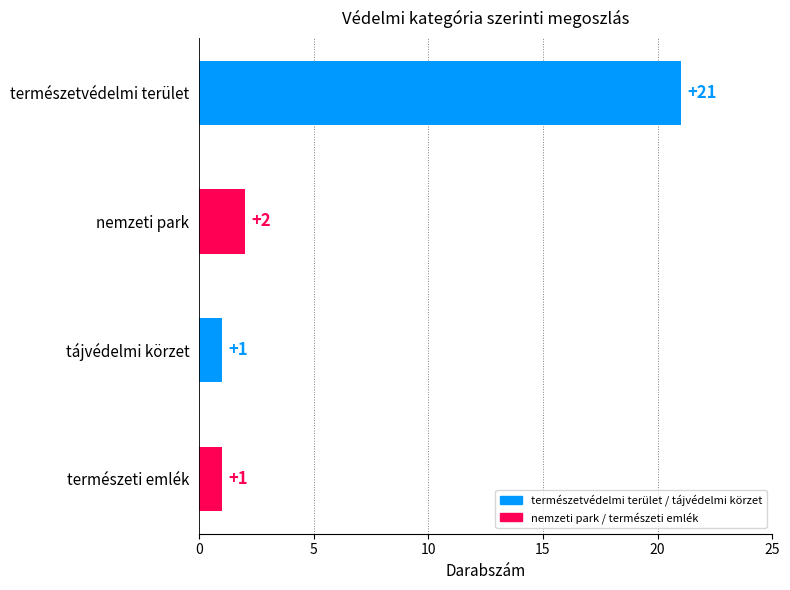

Reading top to bottom, list all the values displayed in this chart.

21	2	1	1